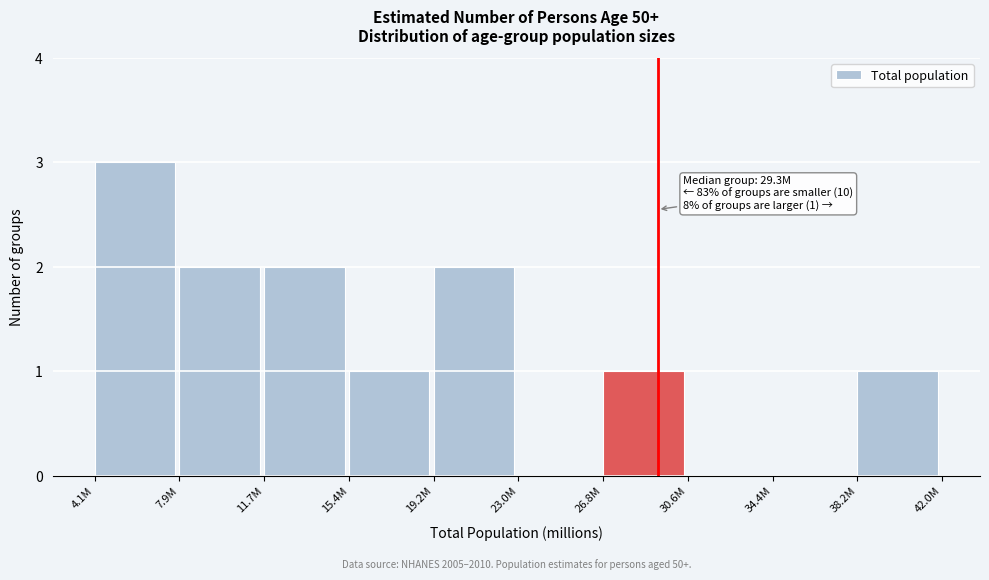

Reading left to right, transcribe all the data shown in this chart.

4.1M=3	7.9M=2	11.7M=2	15.4M=1	19.2M=2	23.0M=0	26.8M=1	30.6M=0	34.4M=0	38.2M=1